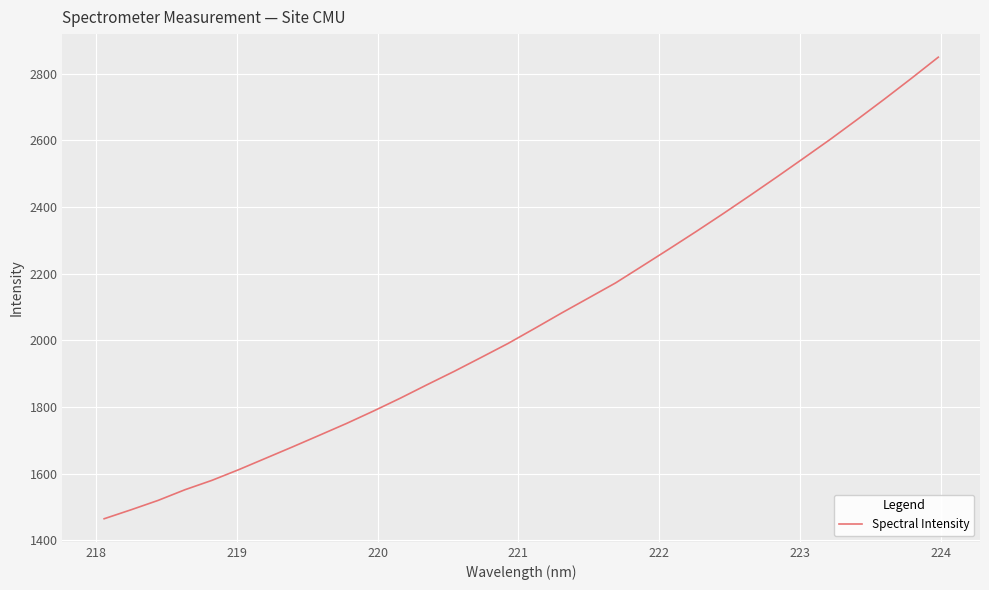

Reading right to left, list all the values displayed in this chart.

2849.4	2786.0	2724.0	2663.5	2604.1	2547.0	2490.4	2434.9	2380.3	2326.9	2274.8	2223.5	2172.5	2127.5	2082.6	2036.4	1990.8	1948.8	1907.2	1867.4	1826.8	1788.1	1750.9	1715.7	1680.8	1646.6	1612.4	1580.2	1552.1	1520.0	1492.0	1465.1